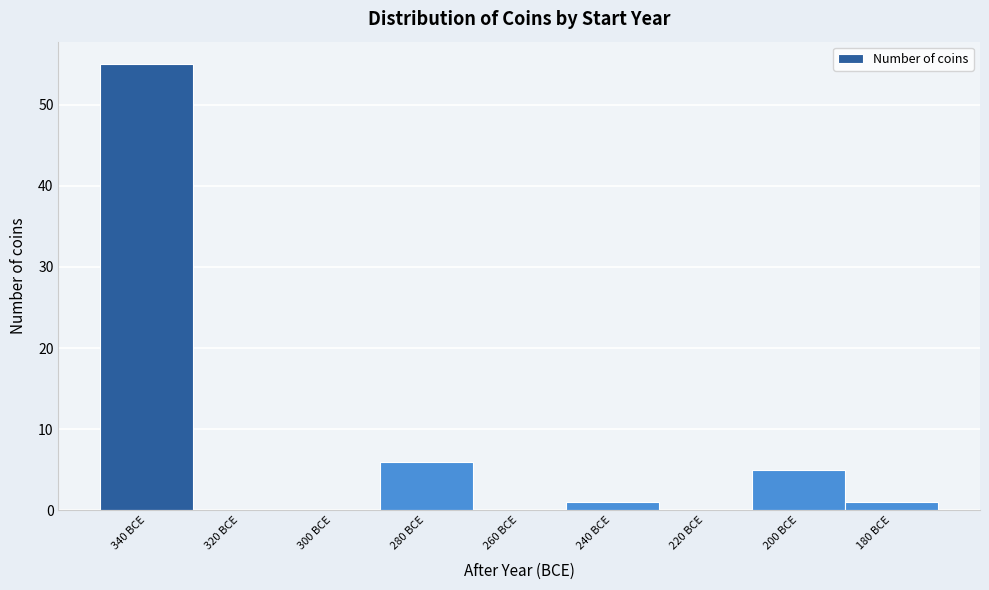

Reading left to right, transcribe all the data shown in this chart.

340 BCE=55	320 BCE=0	300 BCE=0	280 BCE=6	260 BCE=0	240 BCE=1	220 BCE=0	200 BCE=5	180 BCE=1